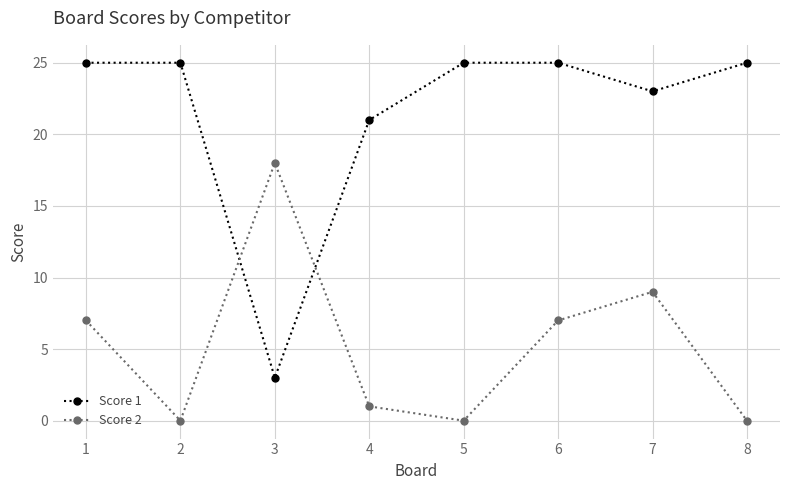

True or false: Score 2 and Score 1 cross at least once.

True